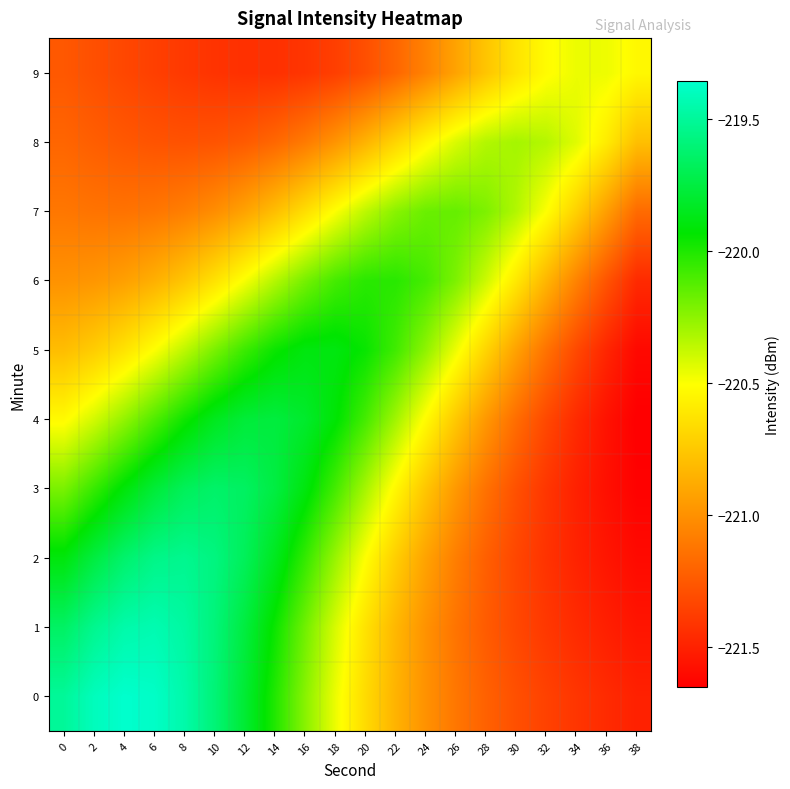

What is the spread (max minus min) of values at 30?

1.0